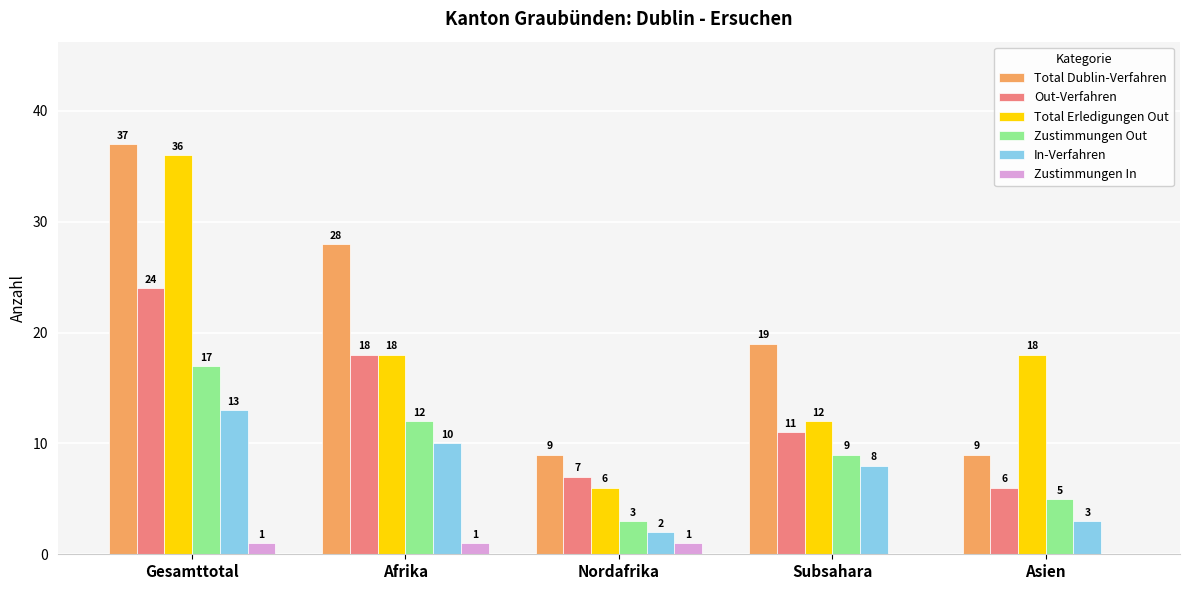

Which series has the largest total across all categories?

Total Dublin-Verfahren